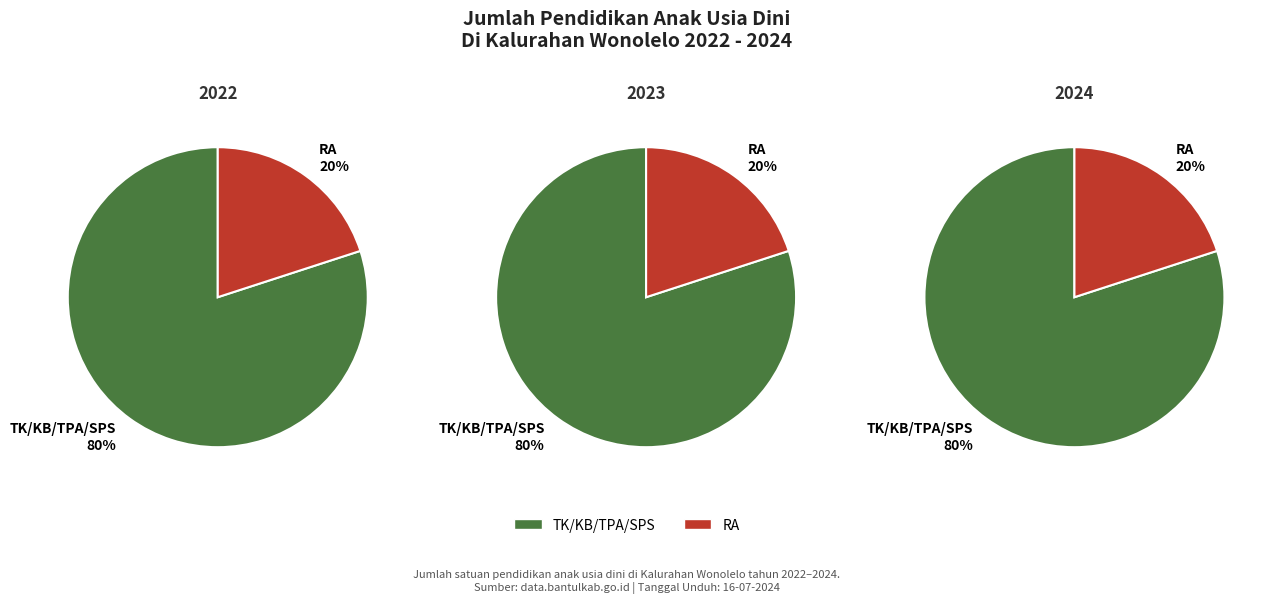

True or false: 2 accounts for 45% of the total.

False